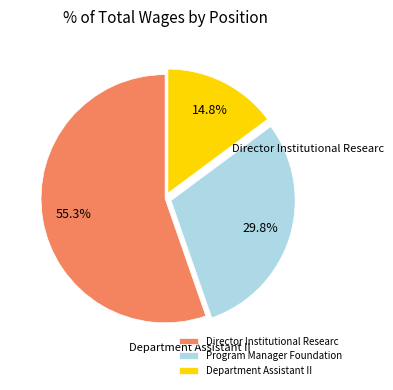

What percentage is the Program Manager Foundation slice, to the nearest percent?

30%